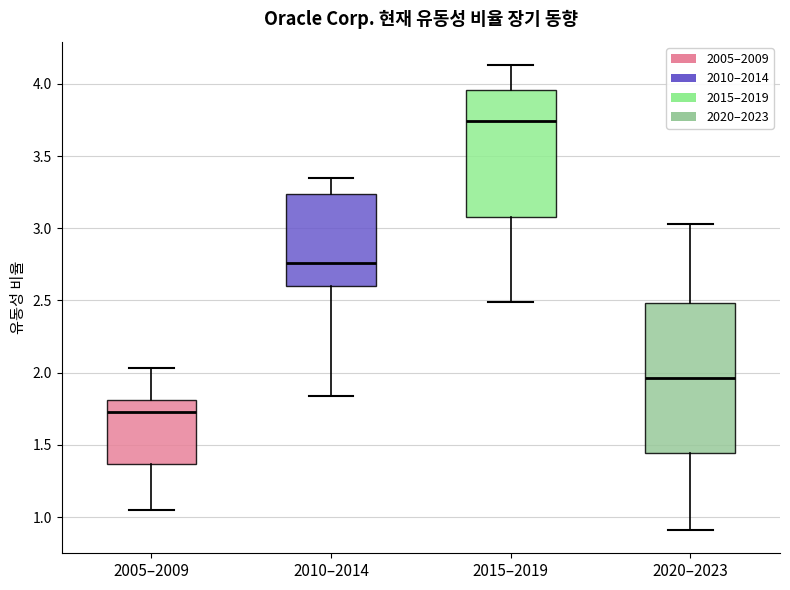

Which box is the tallest, from its lower edge to its upper edge?

2020–2023